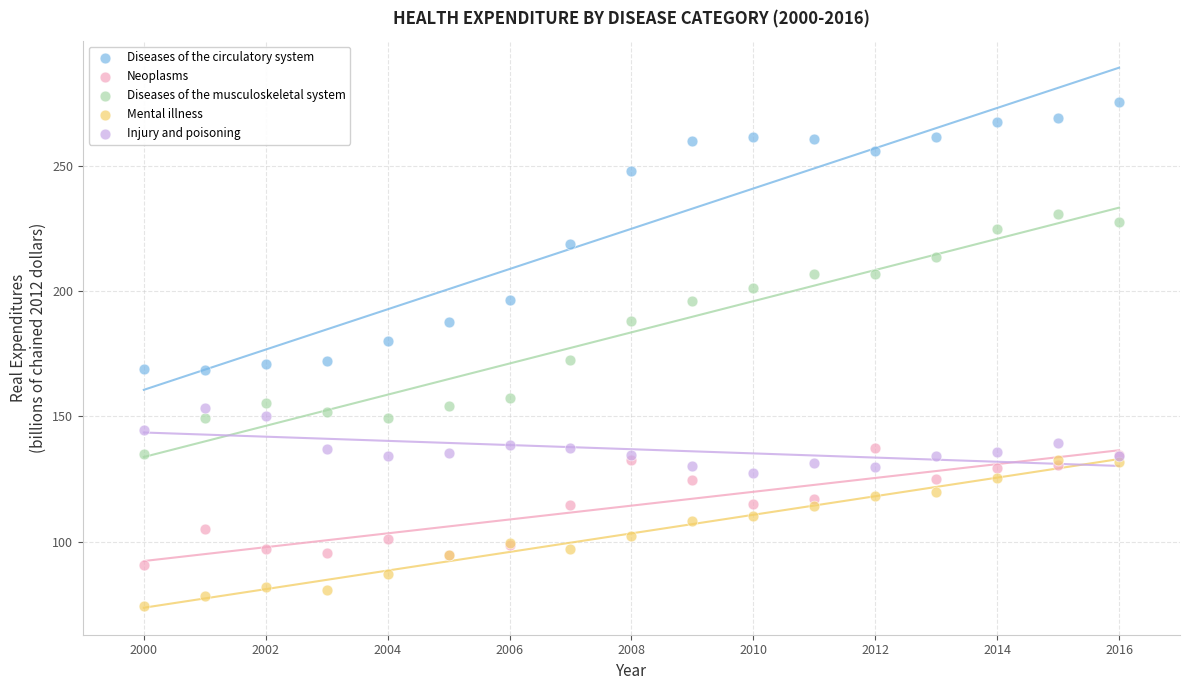

Which series contains the highest Y value?

Diseases of the circulatory system